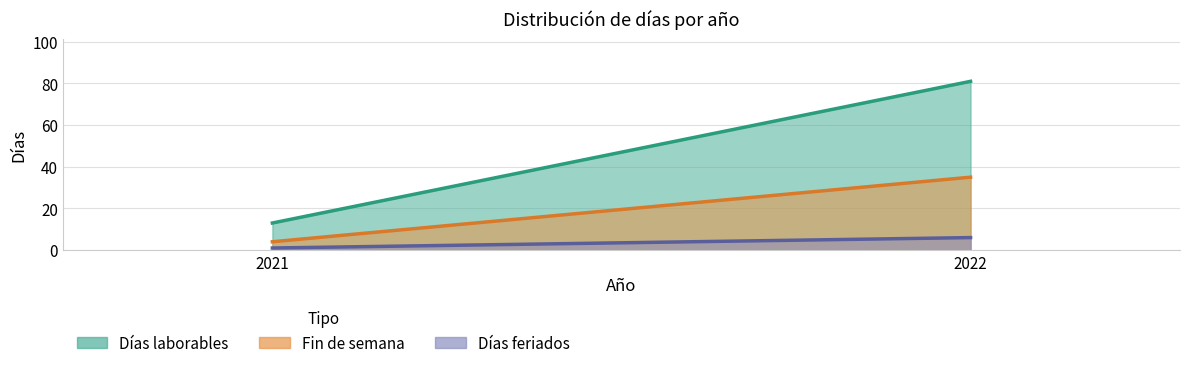

The value of Fin de semana at 2022 is 35. True or false?

True